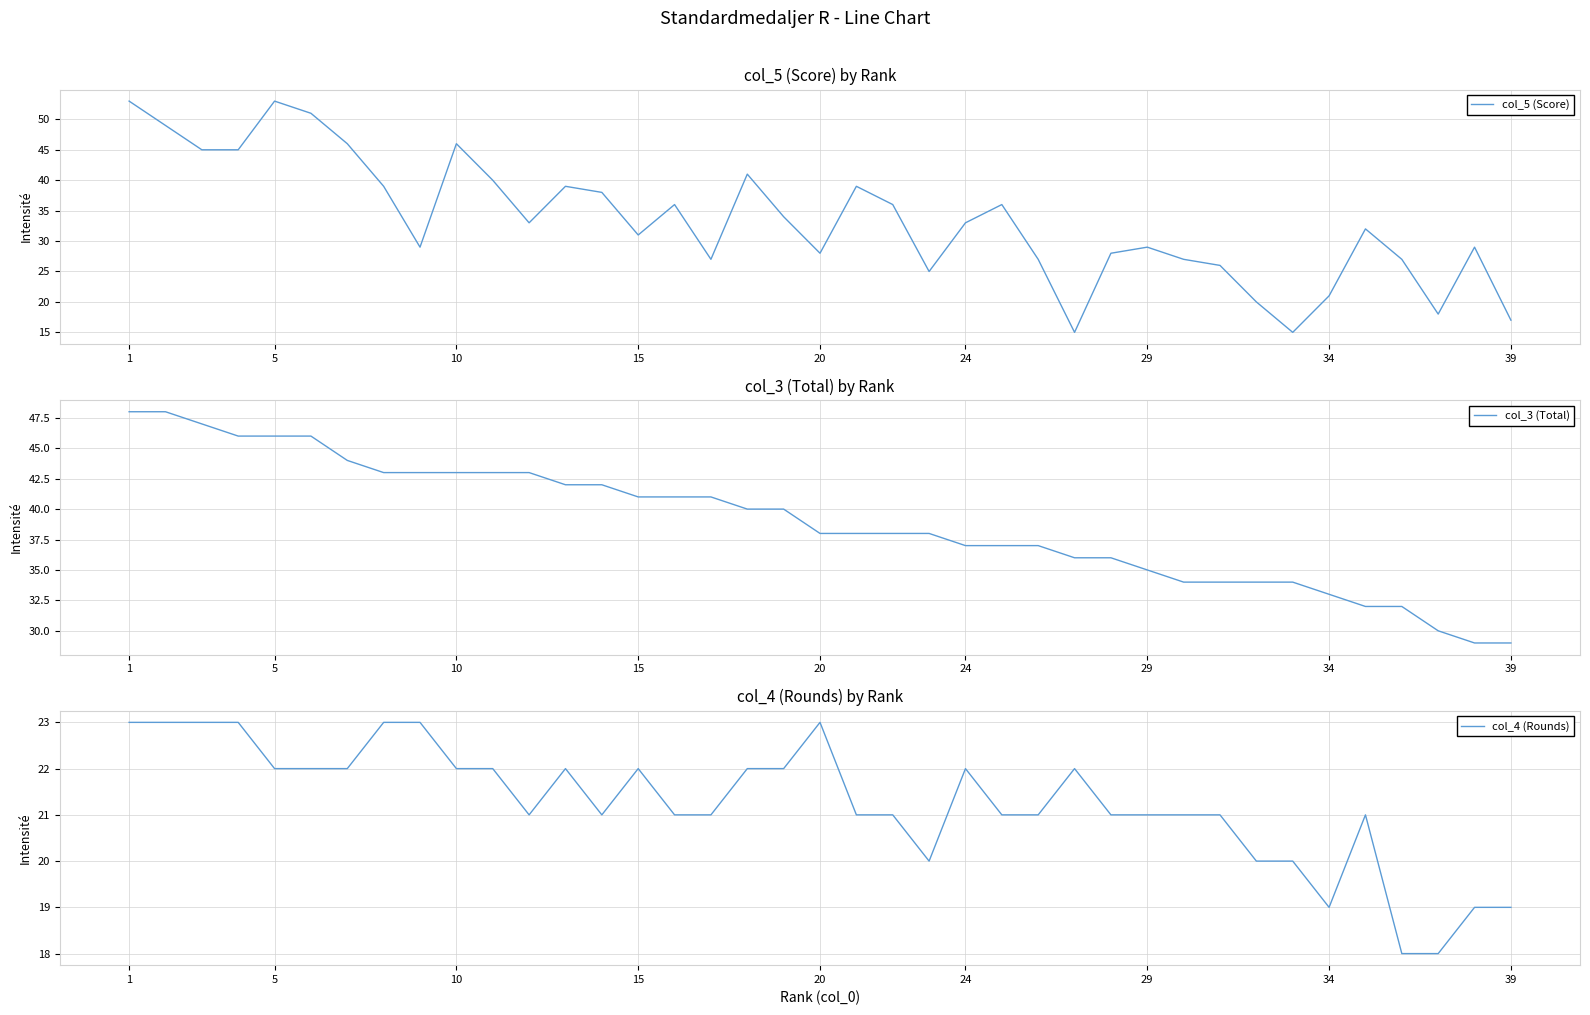

True or false: col_5 (Score) has a value of 53 at 11.

False